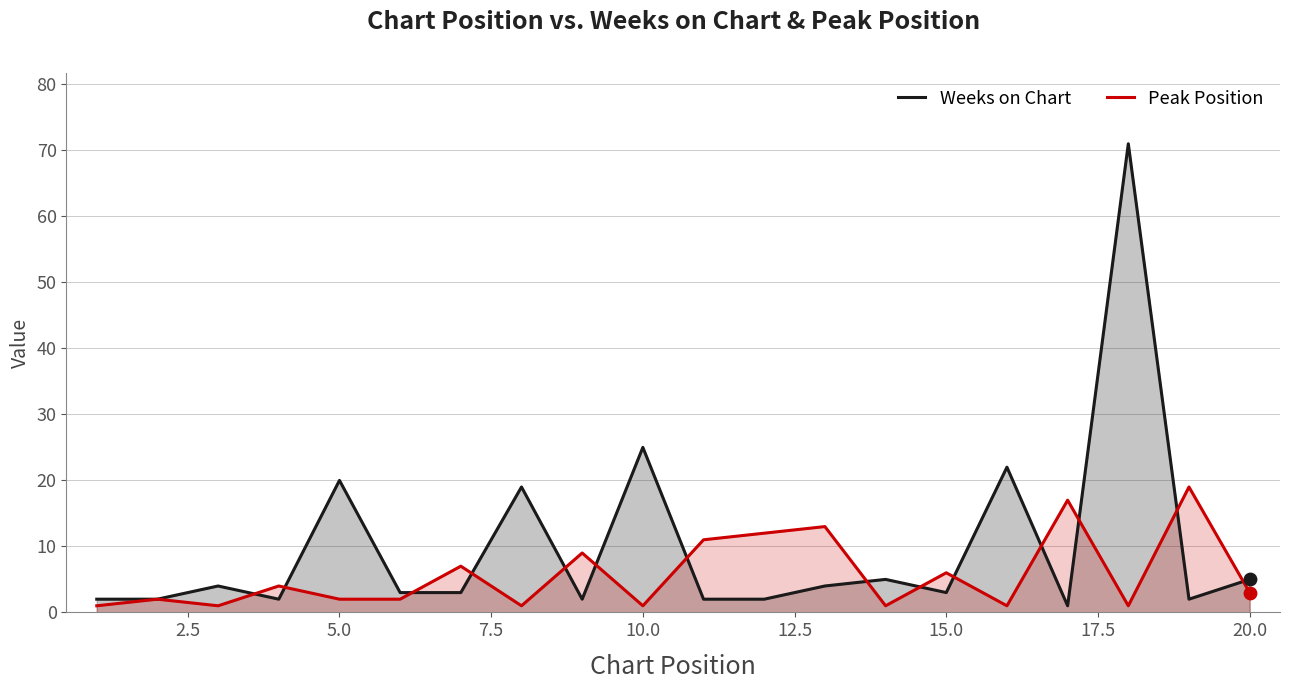

What are all the series names shown in the legend?

Weeks on Chart, Peak Position